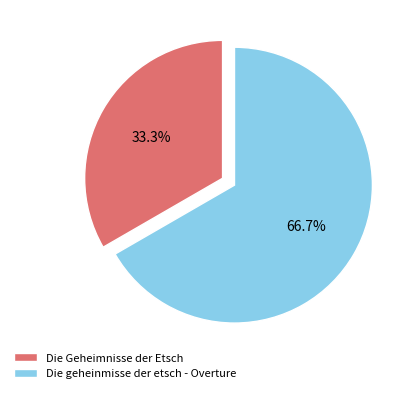

Which category has the smallest portion of the pie?

Die Geheimnisse der Etsch